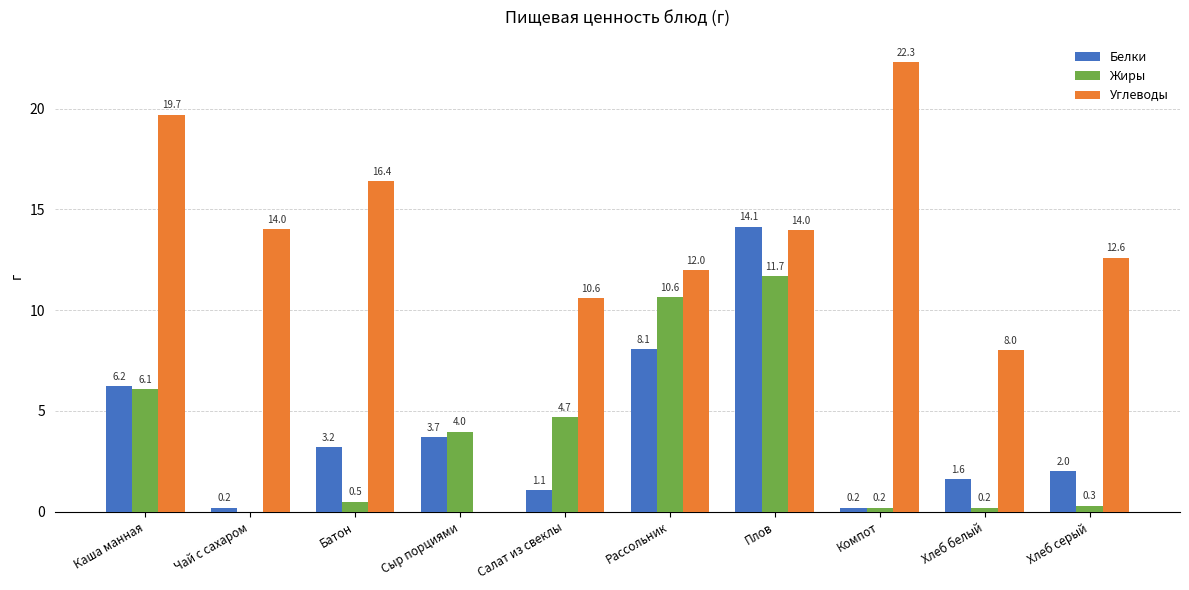

How many distinct data groups are displayed?

3